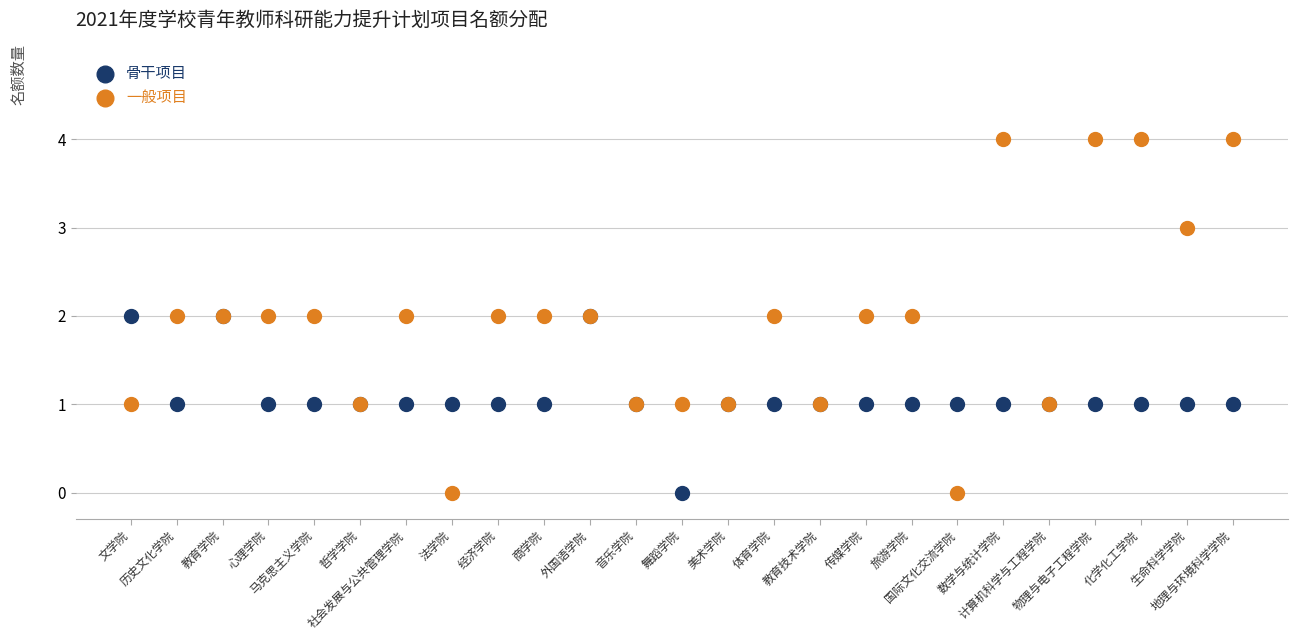

Which series contains the highest Y value?

一般项目